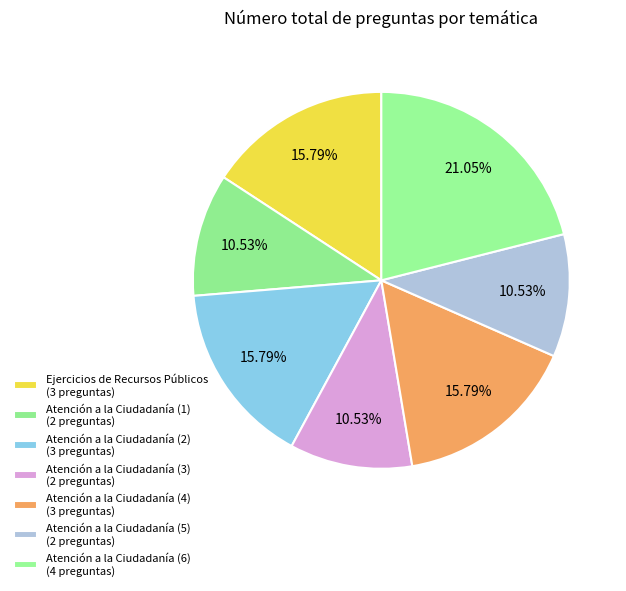

How many segments does this pie chart have?

7